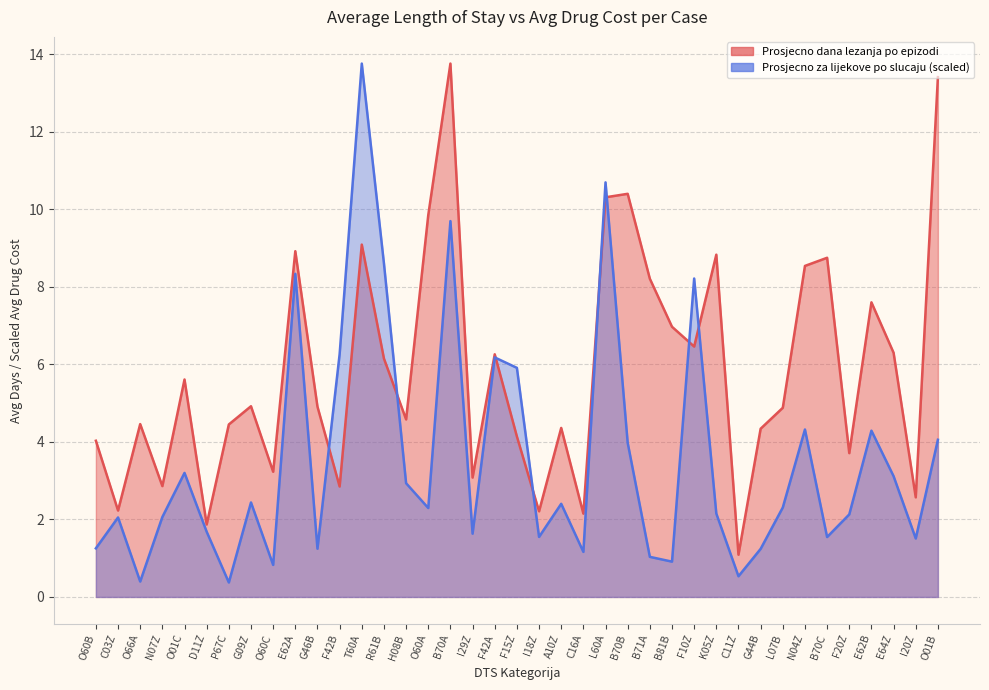

What is the sum of all Prosjecno za lijekove po slucaju values?

138.3